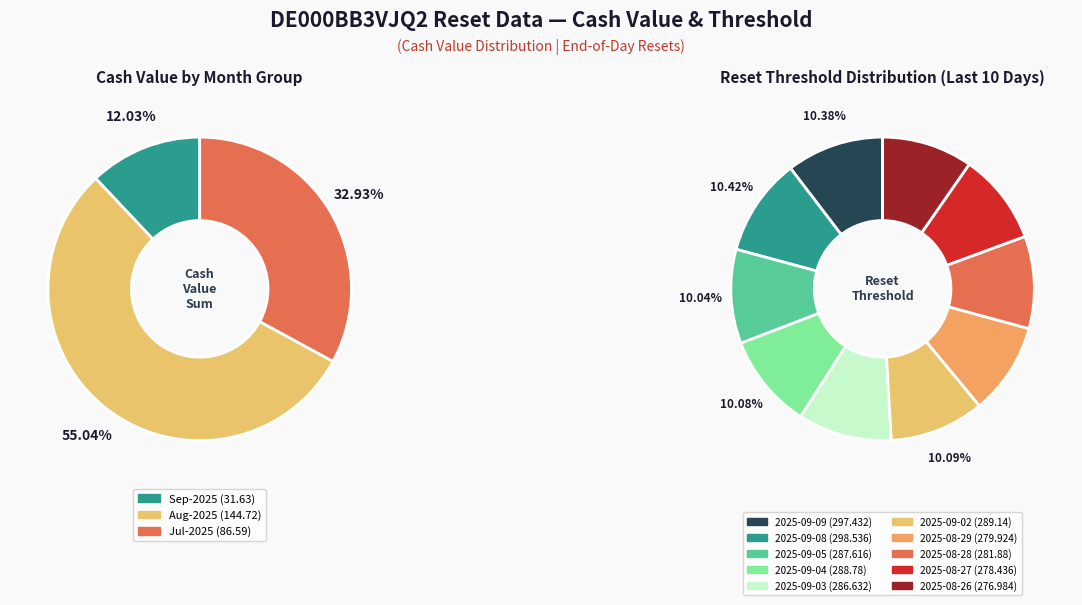

Which category has the smallest portion of the pie?

2025-08-26